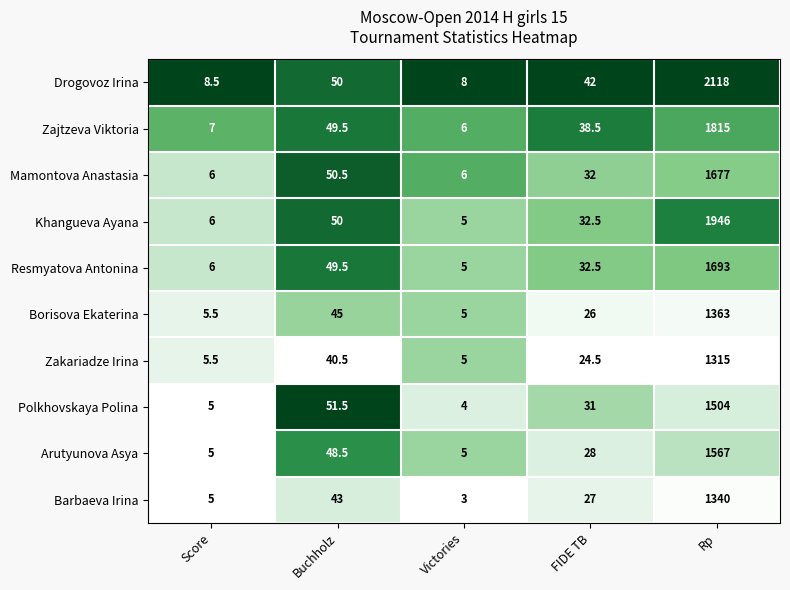

True or false: Resmyatova Antonina has a value of 22.4 at Buchholz.

False